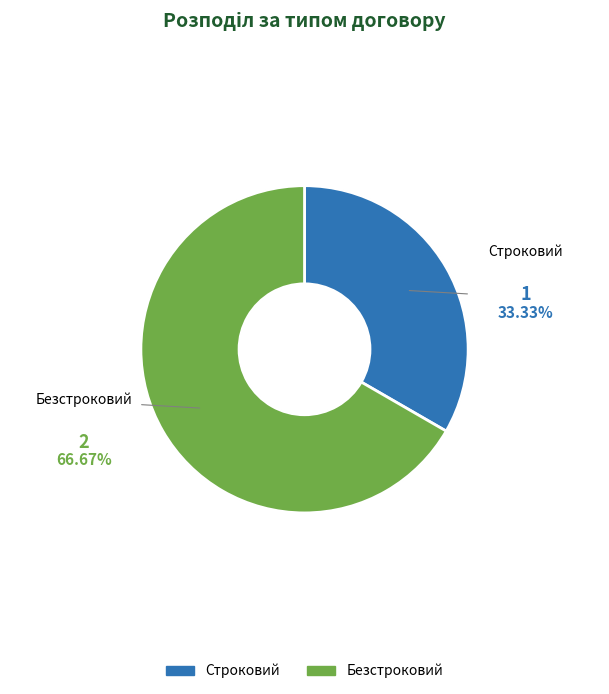

Do Безстроковий and Строковий together represent more than half of the pie?

Yes